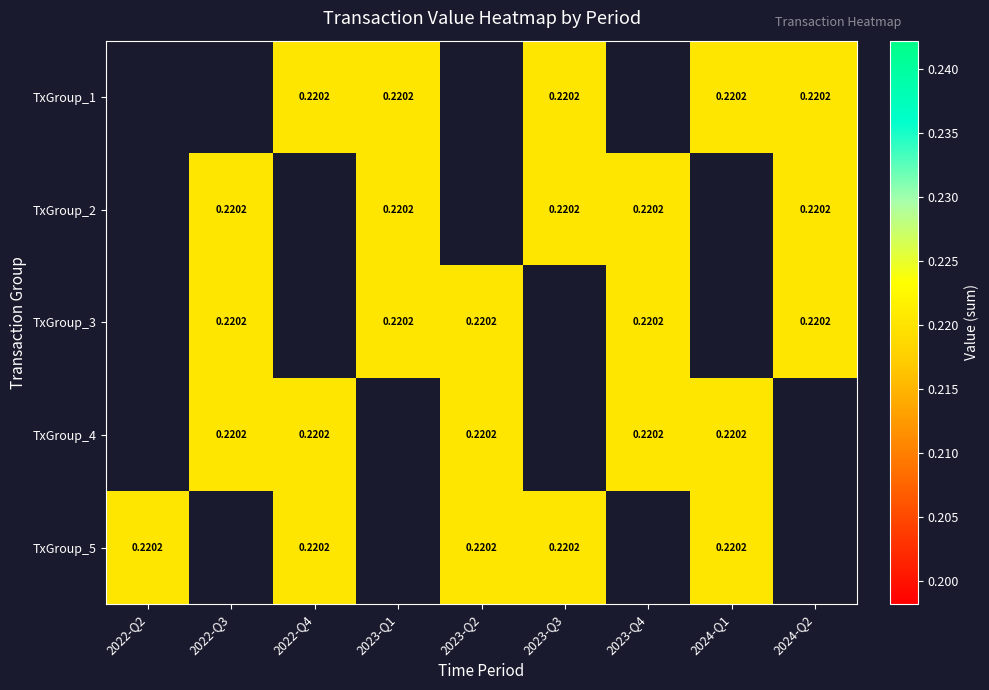

Count the TxGroup_4 values in the range 0 to 1.

5